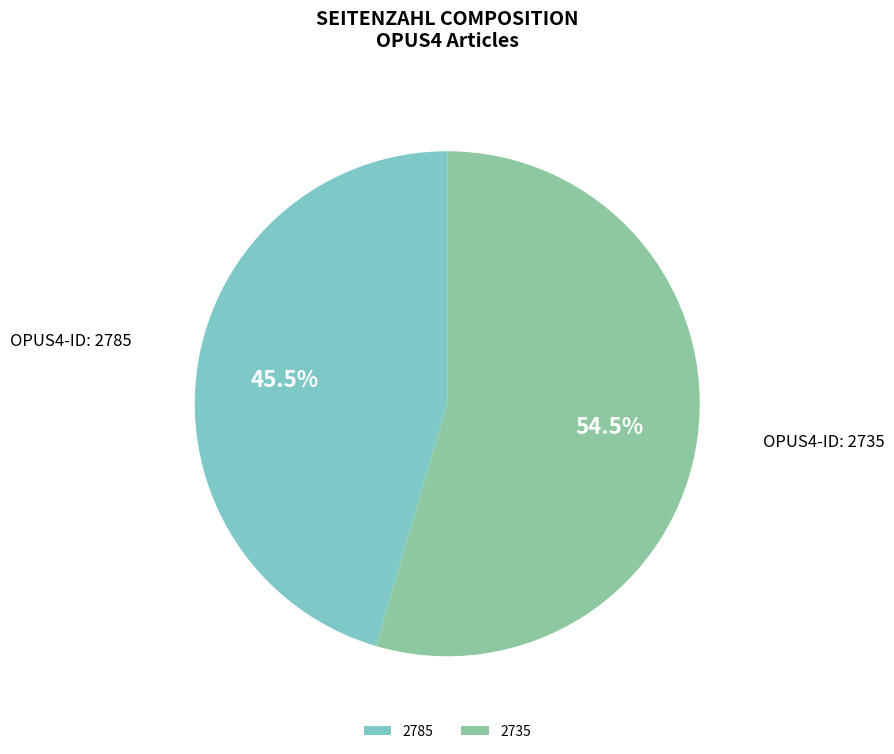

Rank the categories by value from highest to lowest.

2735, 2785